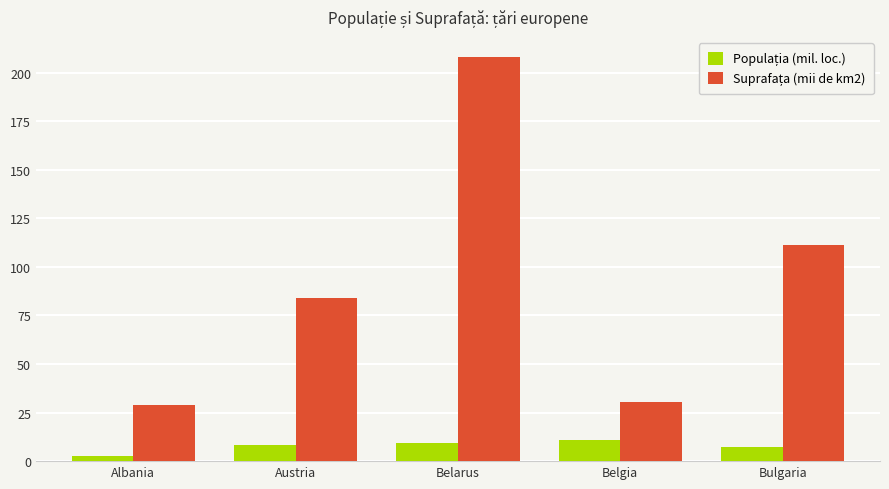

What is the spread (max minus min) of values at Bulgaria?

103.6